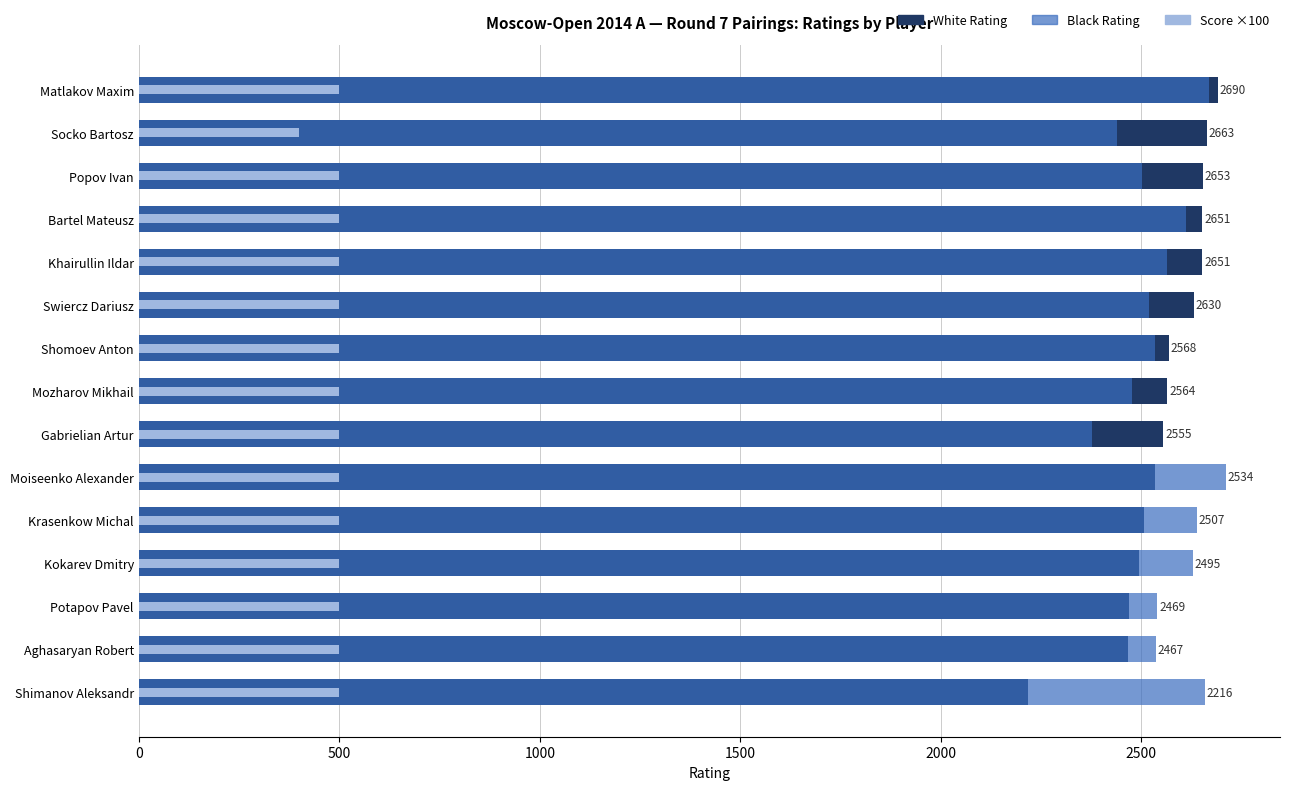

Is it true that Score ×100 equals 500 at 8?

True